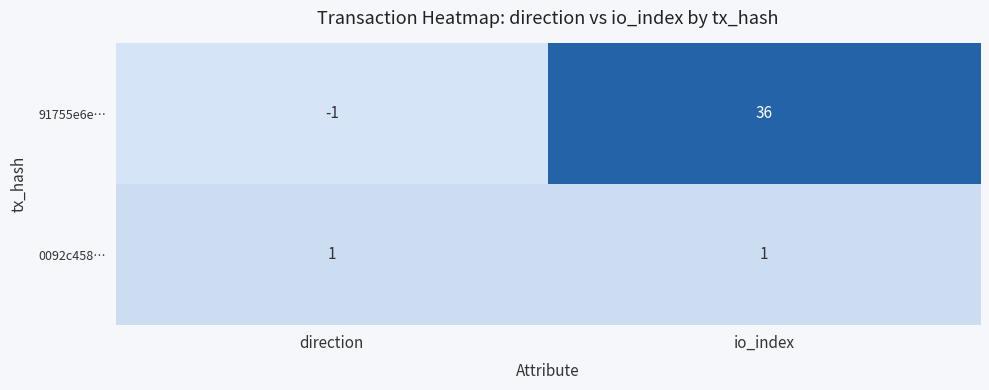

What is the average value of the 91755e6e… series?

18